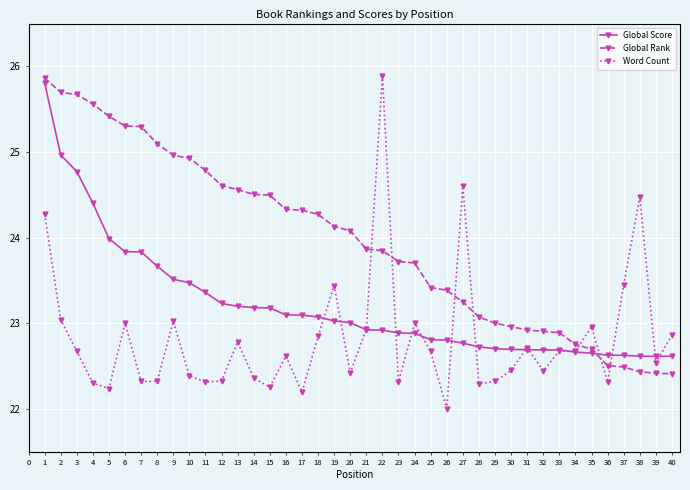

What is the minimum value for Word Count?

22.0